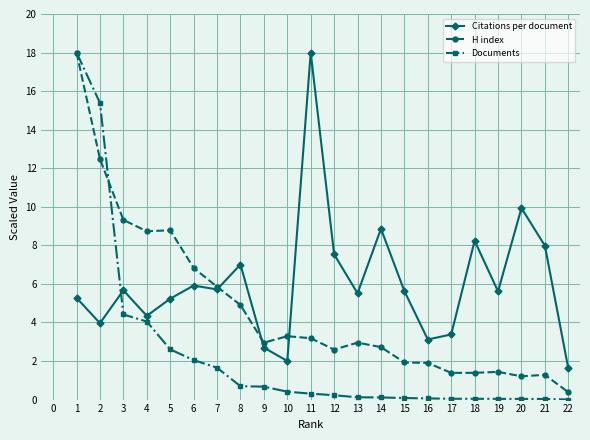

What is the difference between the maximum and minimum values in the H index series?

17.6